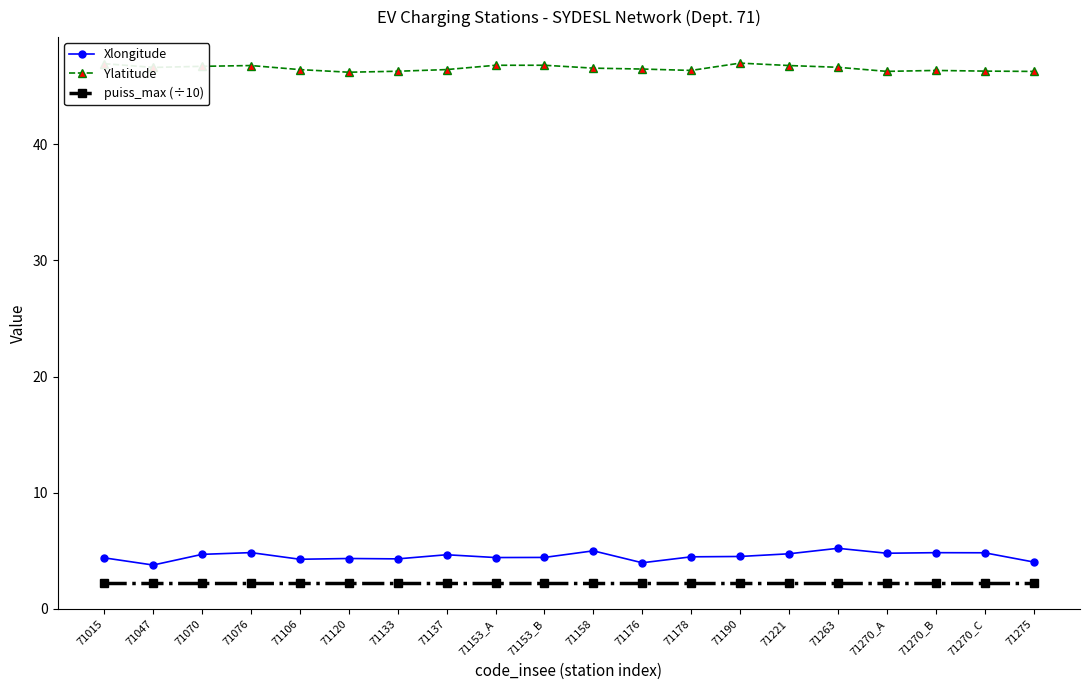

True or false: Xlongitude has more than 0 interior local peaks.

True